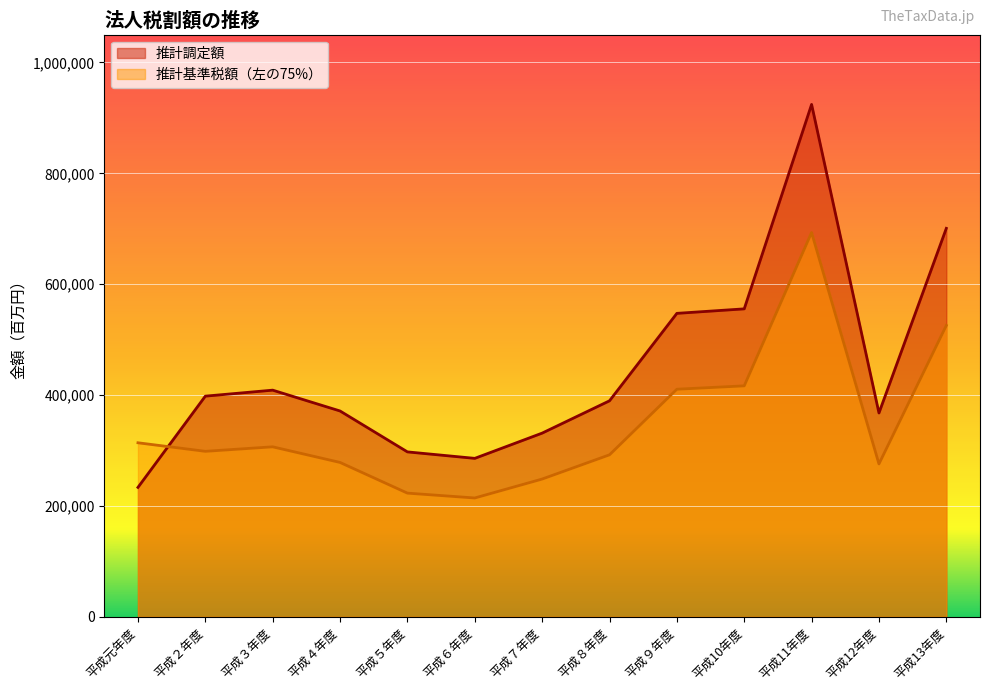

Which label corresponds to the smallest value in the chart?

平成６年度